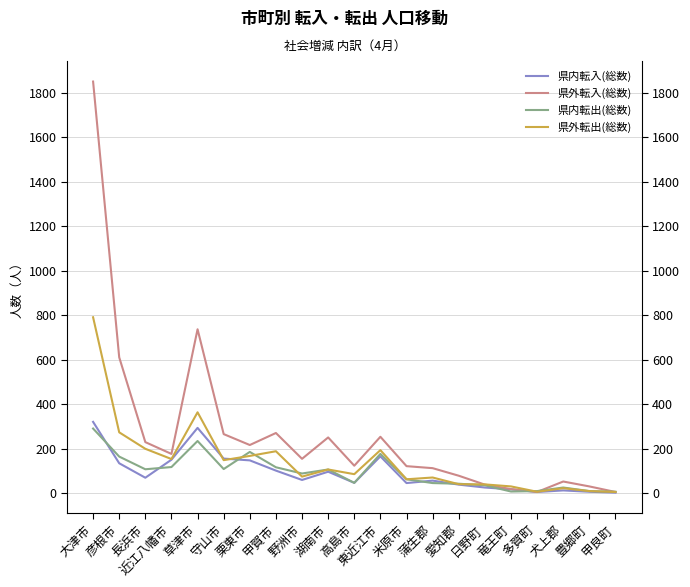

Reading left to right, extract all data points from this chart.

県内転入(総数): 321	135	70	151	294	156	148	102	60	97	47	166	46	57	39	26	18	6	13	7	3
県外転入(総数): 1850	611	230	177	737	266	217	271	155	251	124	254	122	113	79	39	19	6	53	31	6
県内転出(総数): 291	165	108	118	235	109	186	117	89	107	47	177	63	46	43	36	8	10	26	10	7
県外転出(総数): 791	274	200	154	364	149	168	189	75	107	86	194	63	71	41	40	31	7	23	10	6